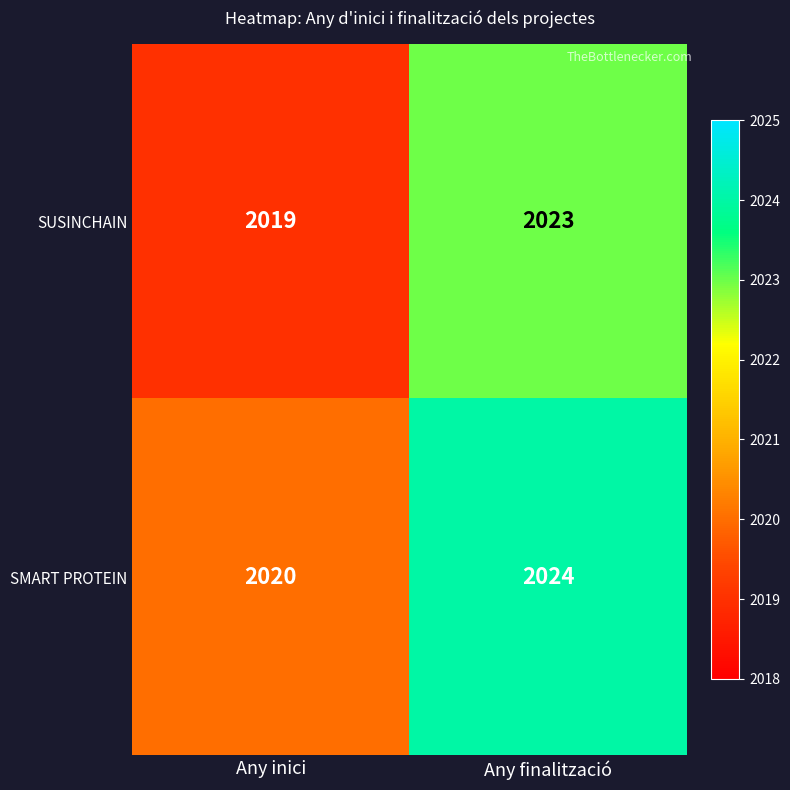

What value does the SUSINCHAIN series have at Any inici?

2019